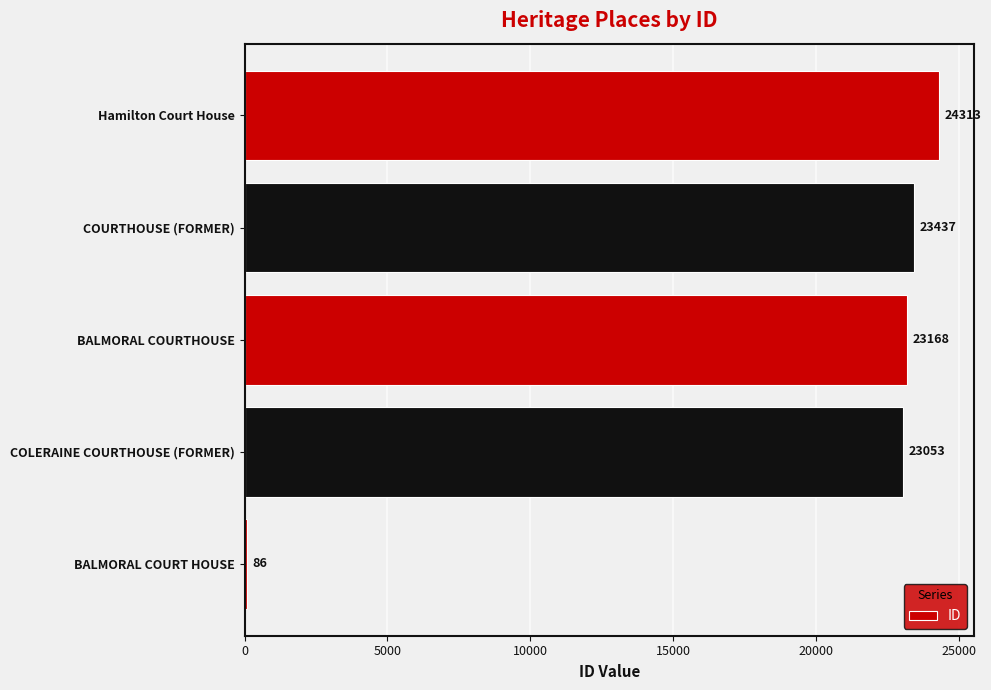

Reading bottom to top, transcribe all the data shown in this chart.

BALMORAL COURT HOUSE=86	COLERAINE COURTHOUSE (FORMER)=23053	BALMORAL COURTHOUSE=23168	COURTHOUSE (FORMER)=23437	Hamilton Court House=24313